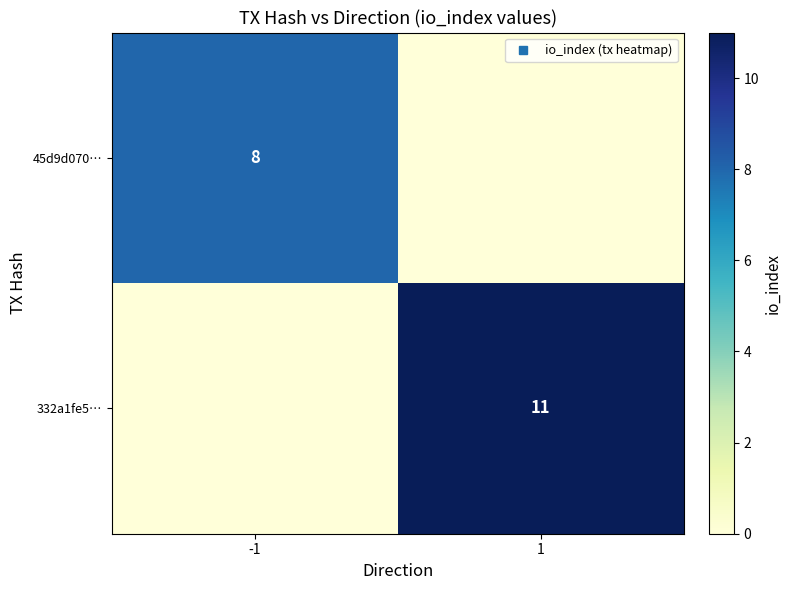

Rank the categories by 332a1fe5… value from lowest to highest.

-1, 1